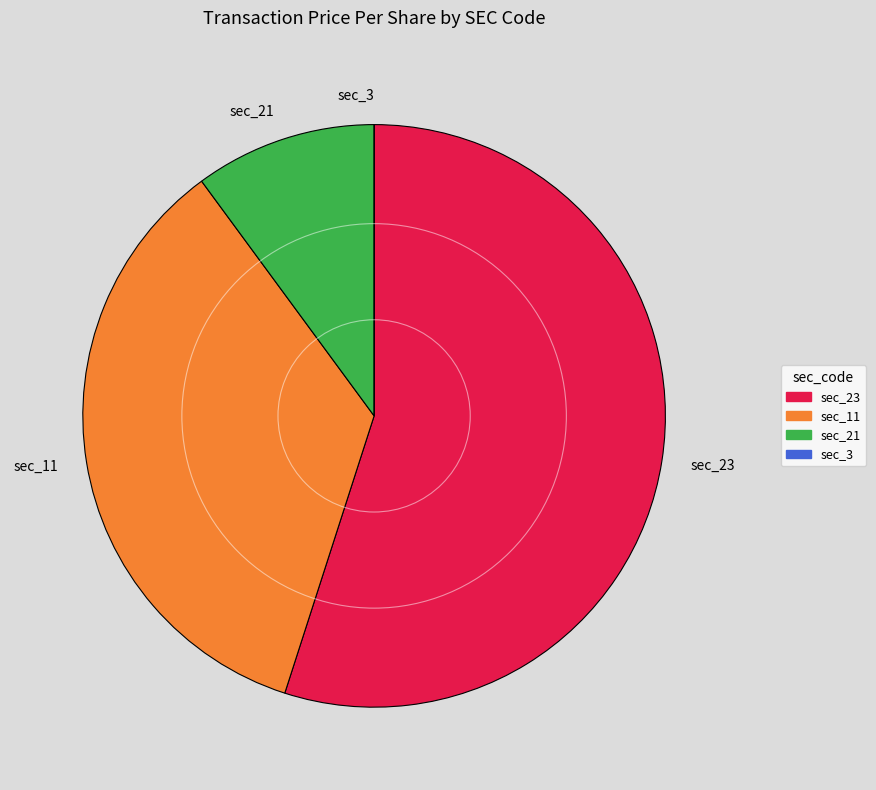

Does any single category account for the majority?

Yes